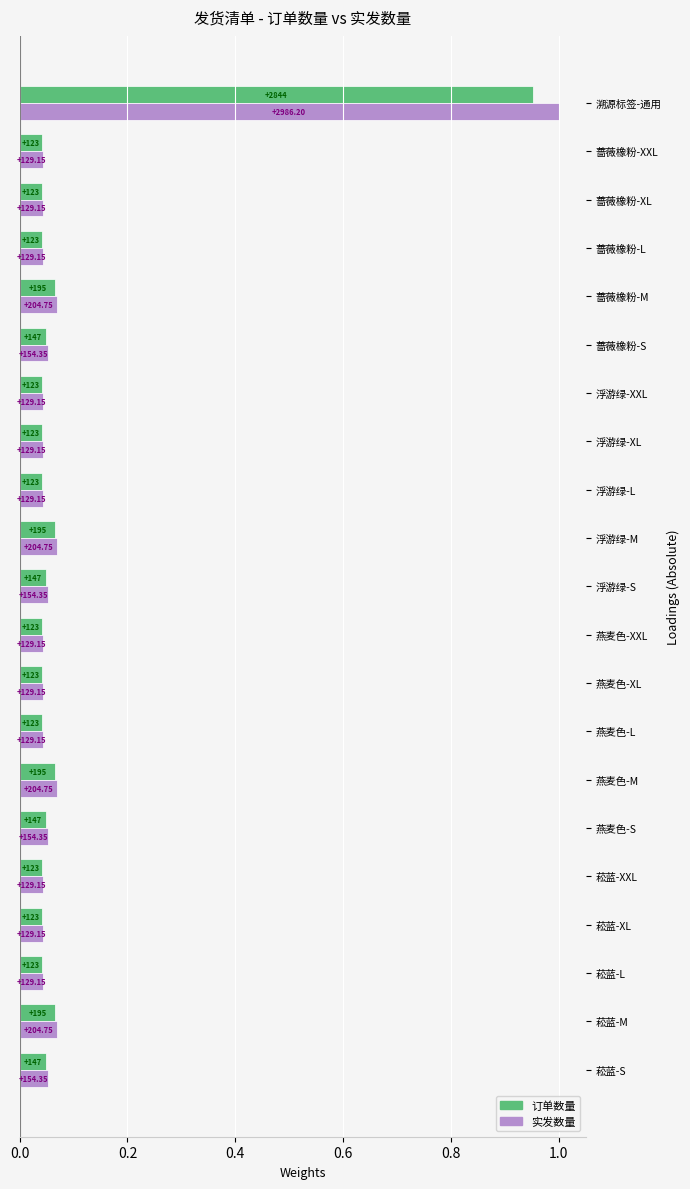

List the series in order of their peak value, lowest first.

订单数量, 实发数量